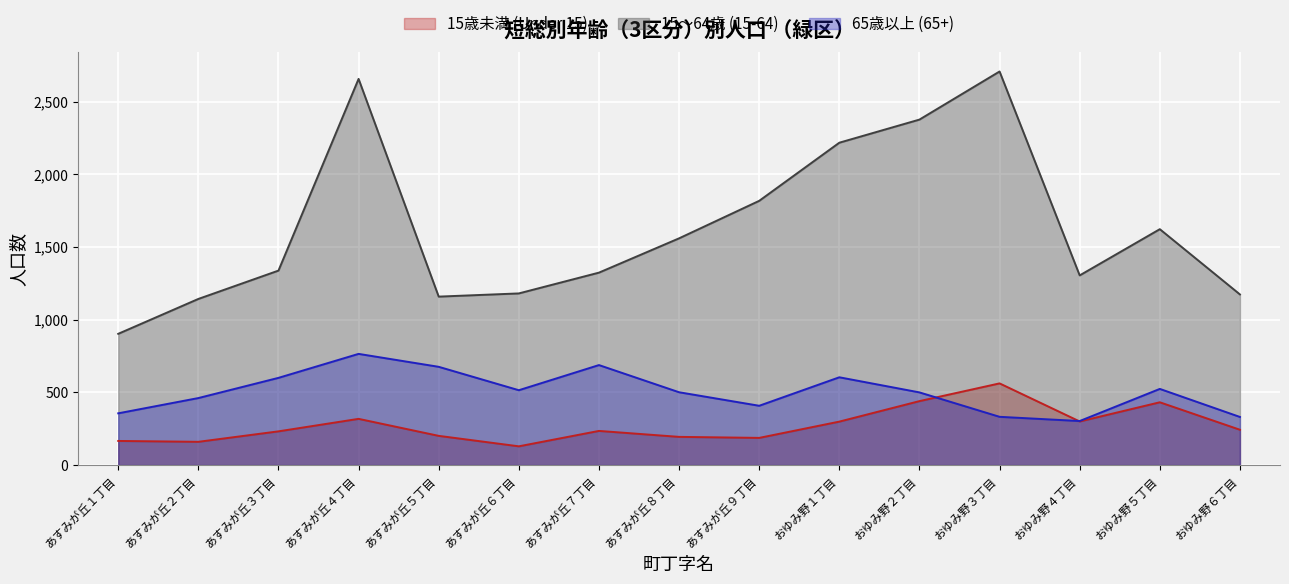

Reading left to right, list all the values displayed in this chart.

15歳未満 (Under 15): 166	160	232	318	201	129	235	194	187	299	440	562	300	432	243
15～64歳 (15-64): 903	1143	1338	2657	1159	1181	1324	1560	1818	2218	2377	2708	1305	1623	1174
65歳以上 (65+): 356	461	600	765	676	515	688	501	408	604	500	332	303	524	331